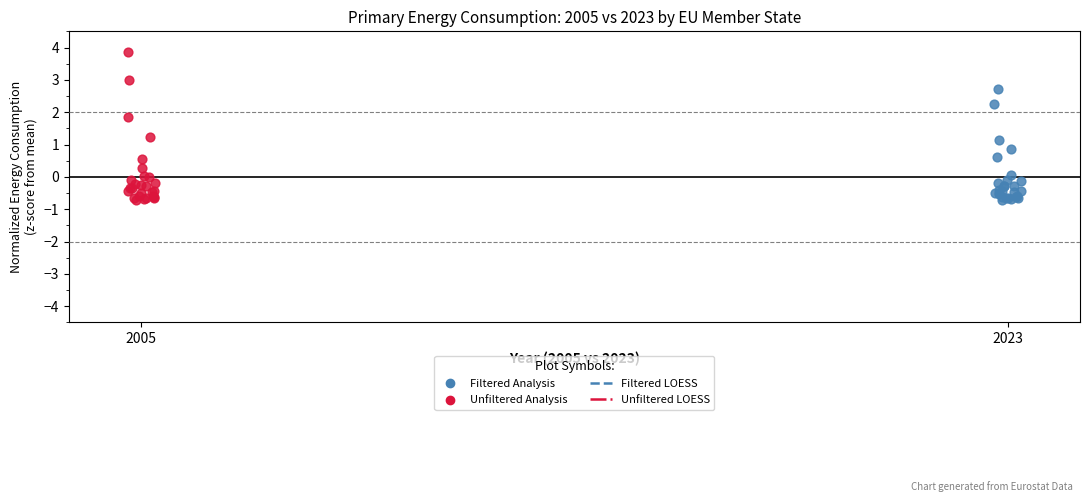

Which series has the widest spread of Y values?

Unfiltered Analysis